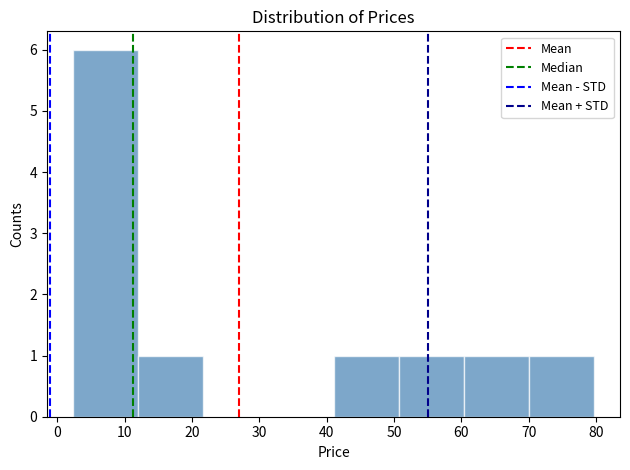

Which range on the x-axis has the tallest bar?

2 to 12